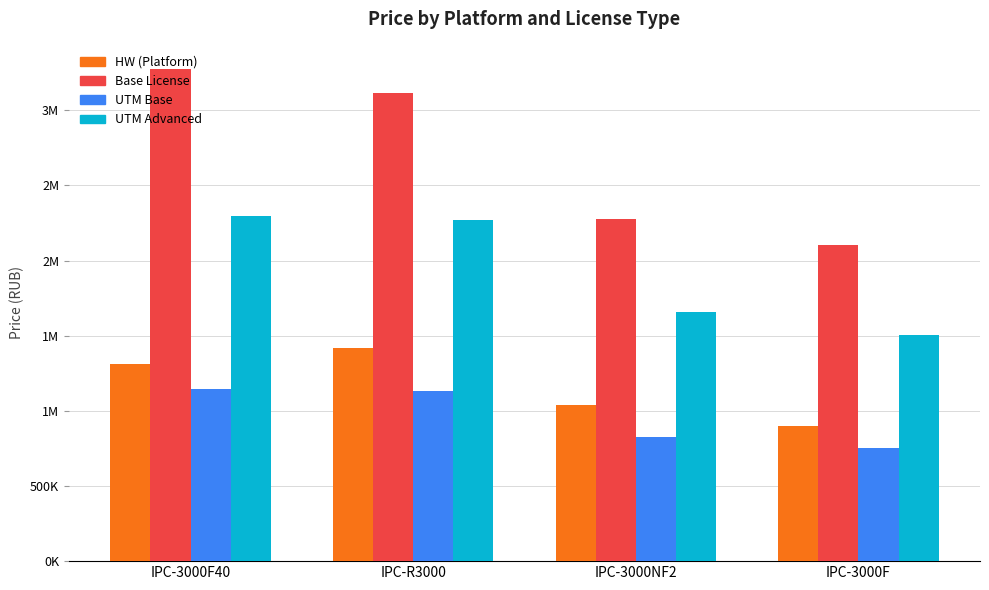

What is the difference between the maximum and minimum values in the Base License series?

1168454